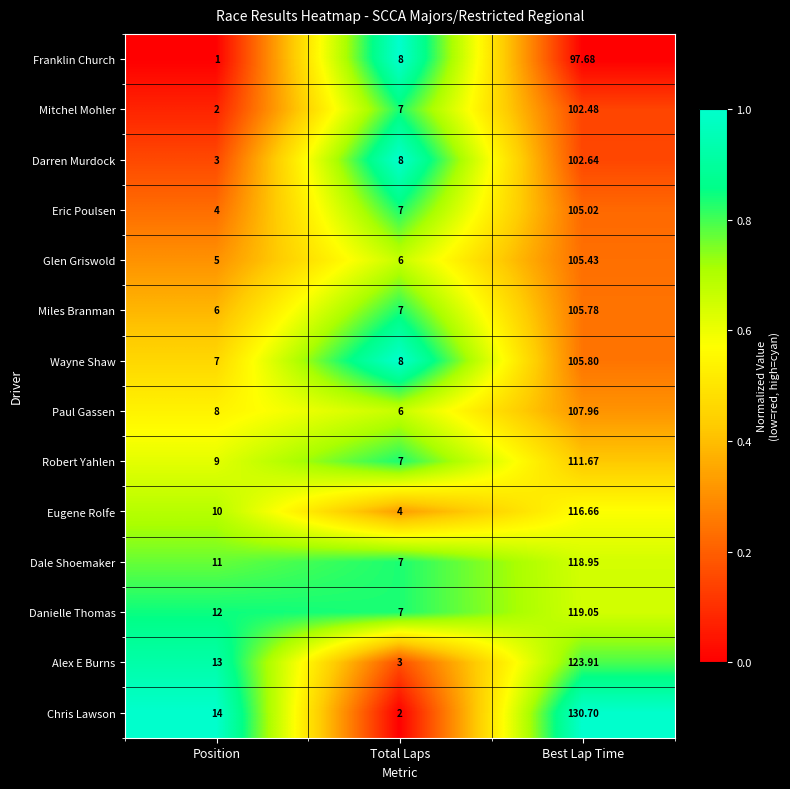

Is the value of Chris Lawson at Total Laps greater than the value of Paul Gassen at Best Lap Time?

No